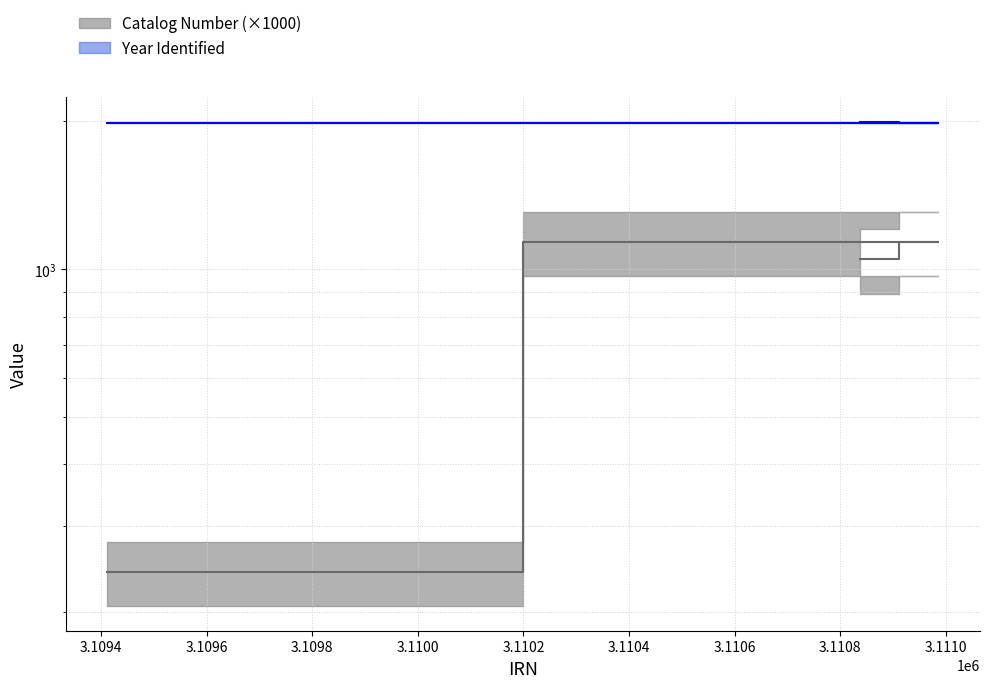

What is the label of the 1st point from the left?

3109412